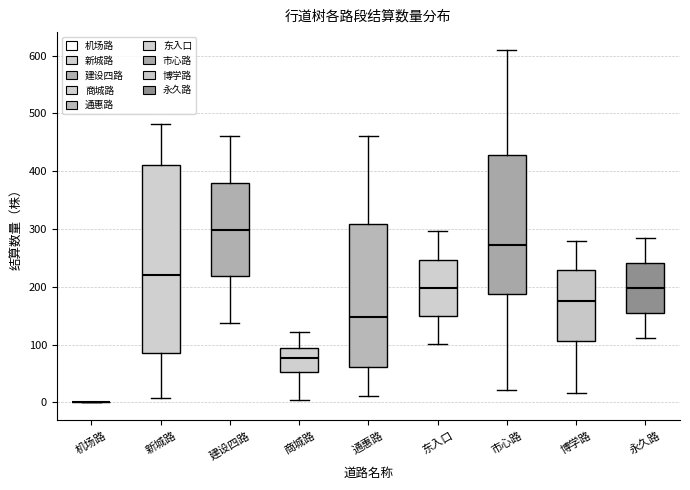

Reading left to right, transcribe this box plot: for each box, give where its median line is, the range the box spans, and where its two whiskers end, as read against the y-axis. The values are not printed on the chart, so give them approximately, as read against the axis.

机场路: box collapsed to a line at 0, whiskers 0 to 0
新城路: median 220, box 90 to 410, whiskers 10 to 480
建设四路: median 300, box 220 to 380, whiskers 140 to 460
商城路: median 80, box 50 to 90, whiskers 0 to 120
通惠路: median 150, box 60 to 310, whiskers 10 to 460
东入口: median 200, box 150 to 250, whiskers 100 to 300
市心路: median 270, box 190 to 430, whiskers 20 to 610
博学路: median 180, box 110 to 230, whiskers 20 to 280
永久路: median 200, box 160 to 240, whiskers 110 to 290